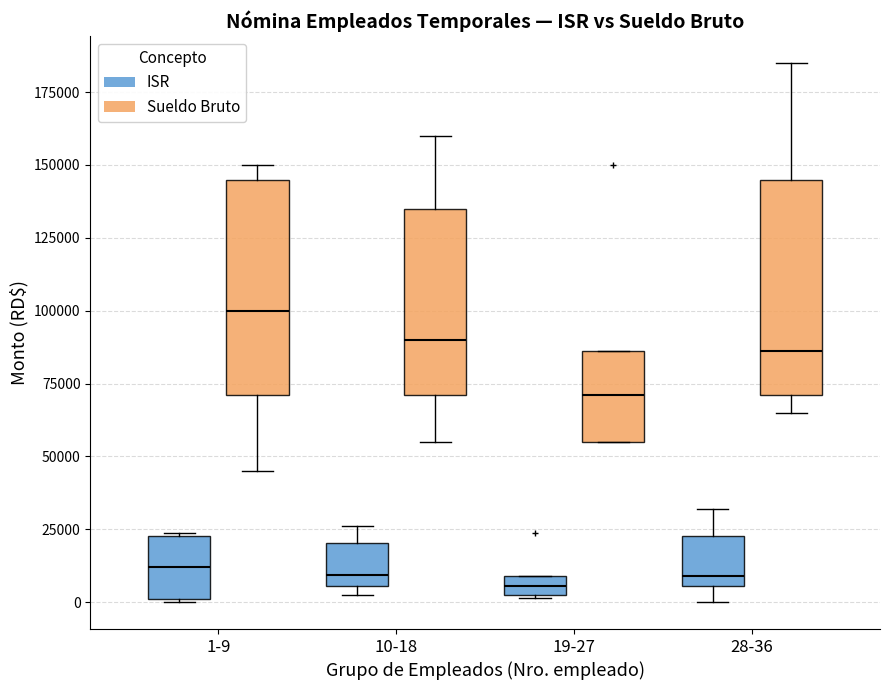

Where does the median line of the box for 10-18 (ISR) sit on the y-axis? The values are not printed on the chart, so give them approximately, as read against the axis.

10000